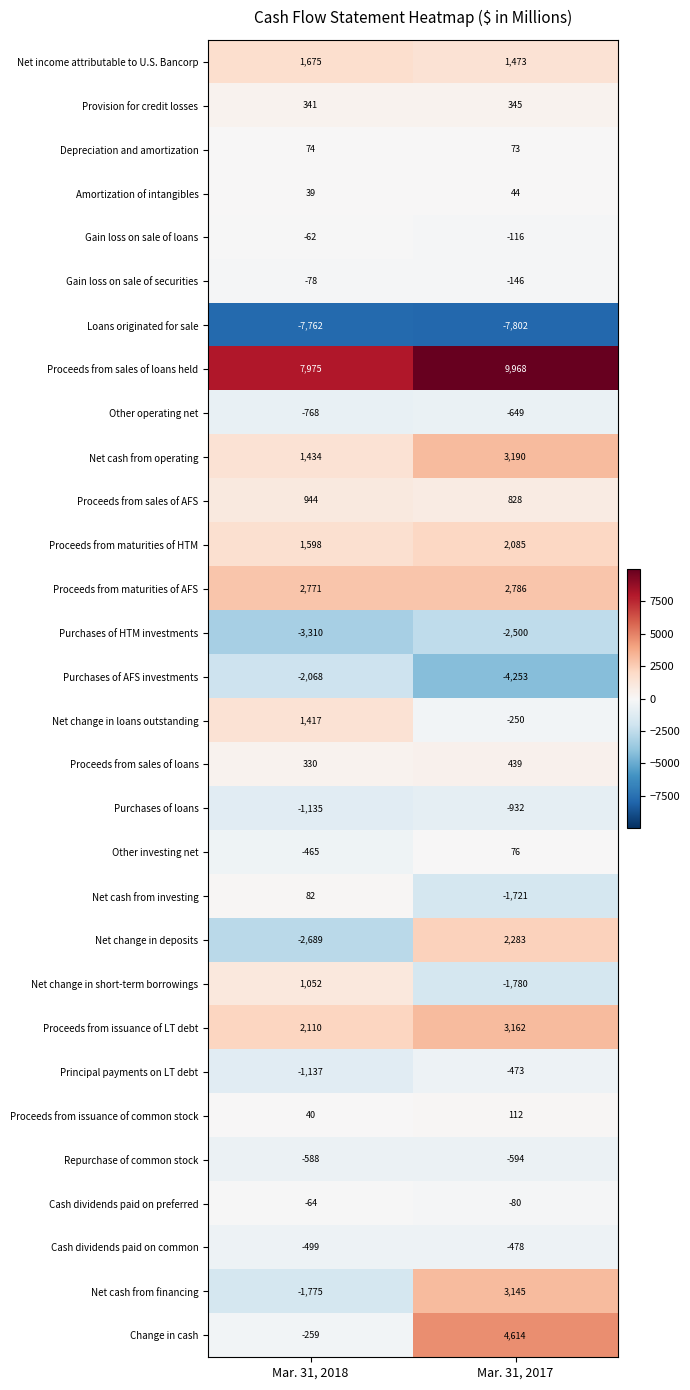

Rank the categories by Purchases of HTM investments value from lowest to highest.

Mar. 31, 2018, Mar. 31, 2017